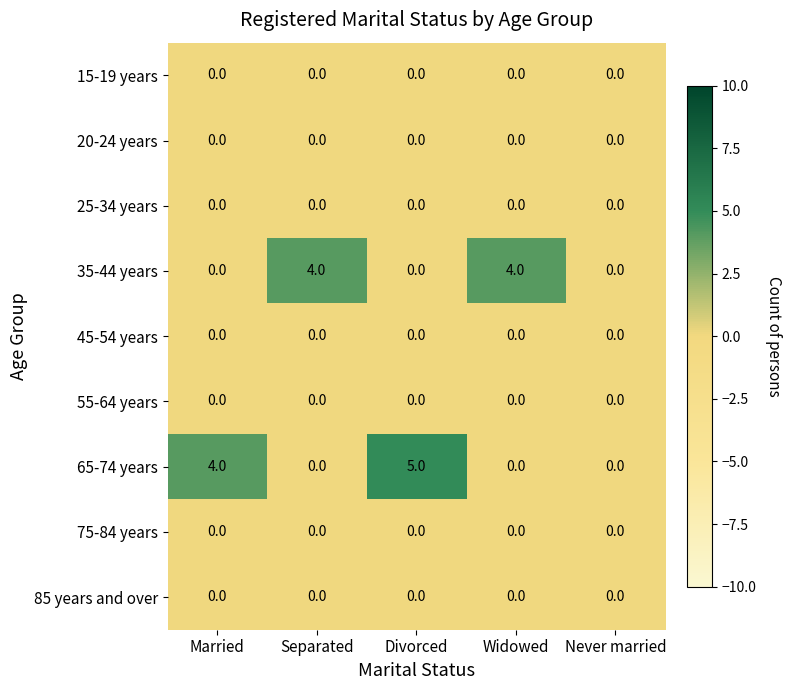

The 35-44 years series shows 1 at Married. True or false?

False